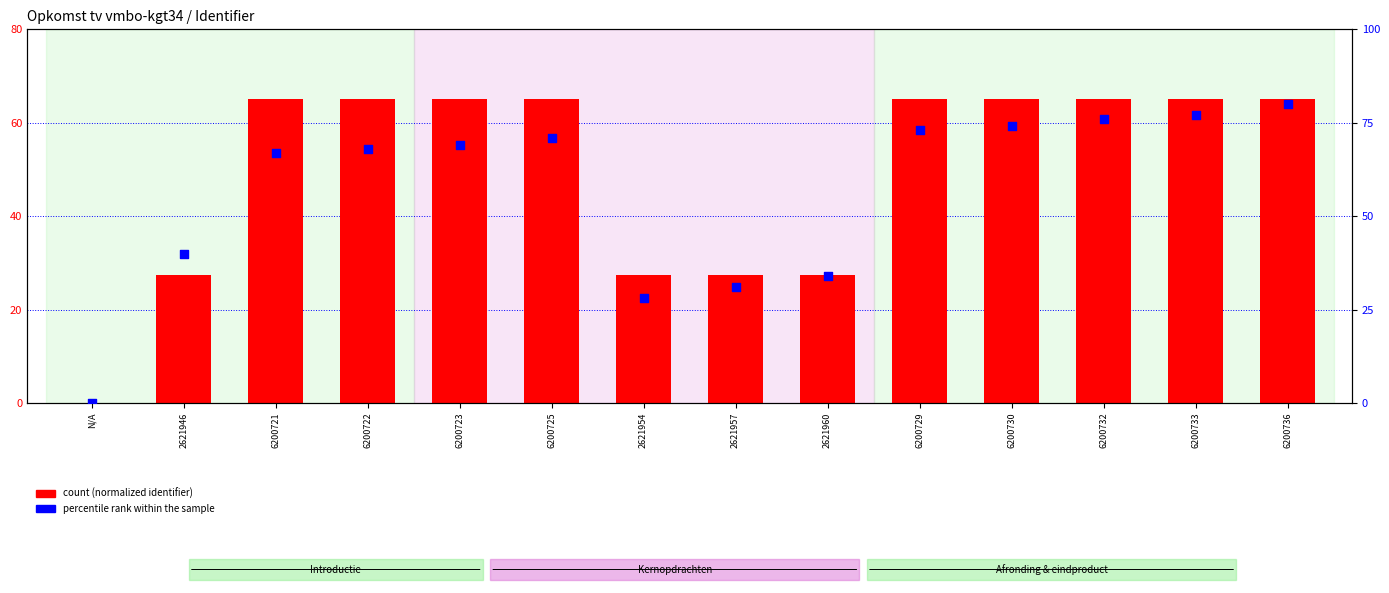

Which series has the widest spread of Y values?

percentile rank within the sample